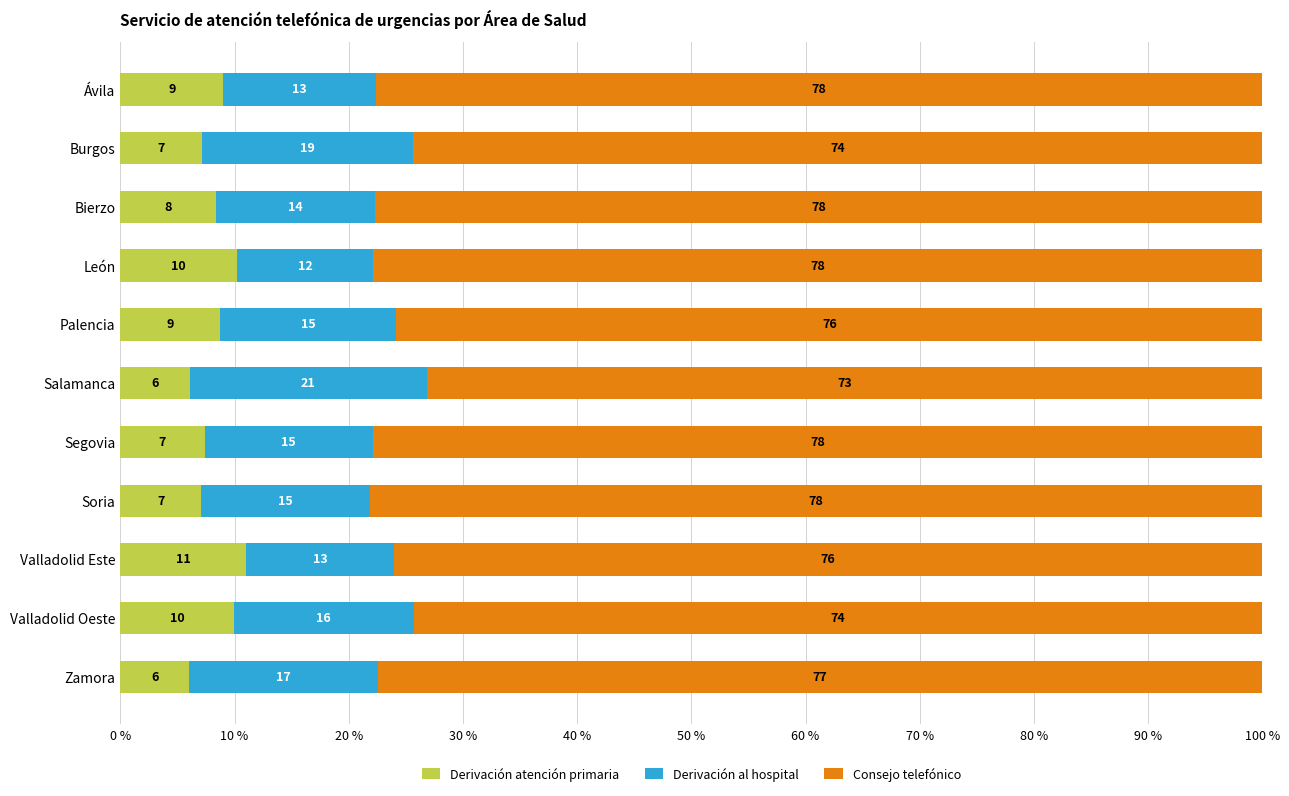

List the series in order of their peak value, lowest first.

Derivación atención primaria, Derivación al hospital, Consejo telefónico